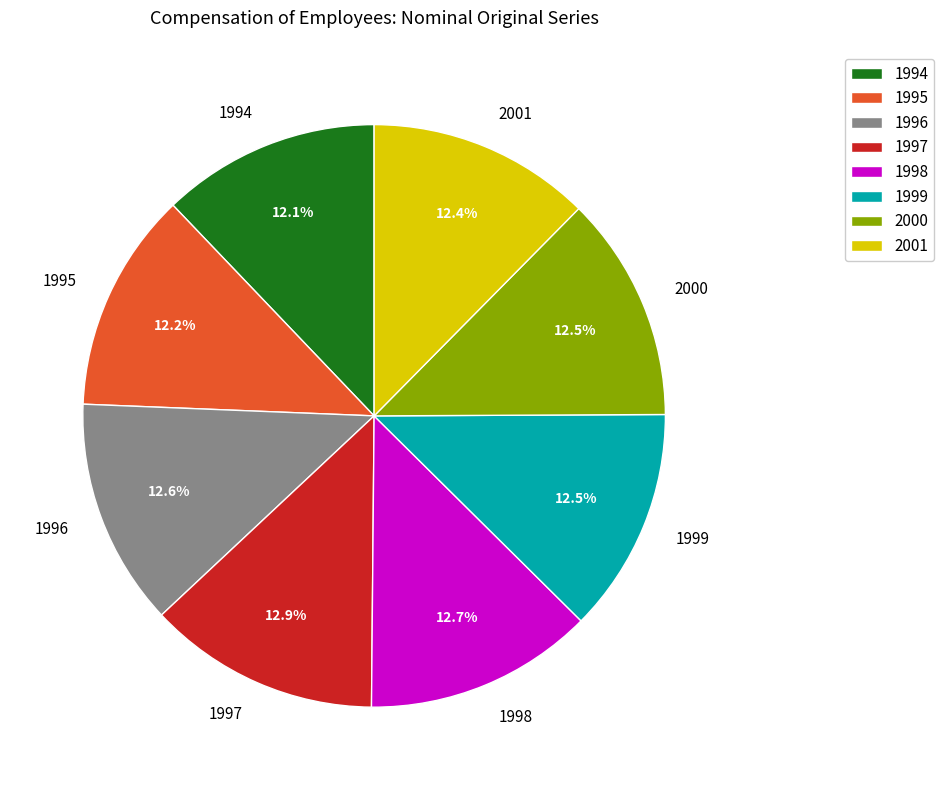

To the nearest percent, what is the combined percentage of 1994 and 1999?

25%